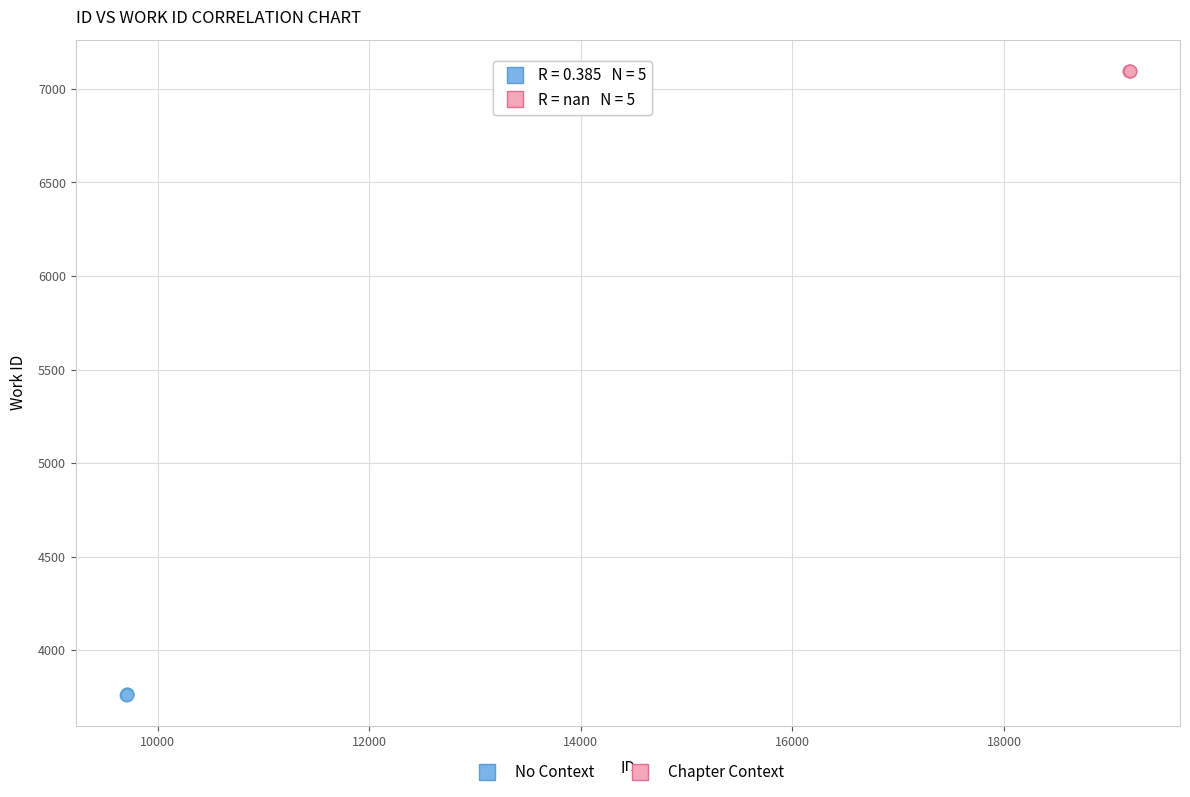

Which series reaches the maximum Y coordinate?

Chapter Context